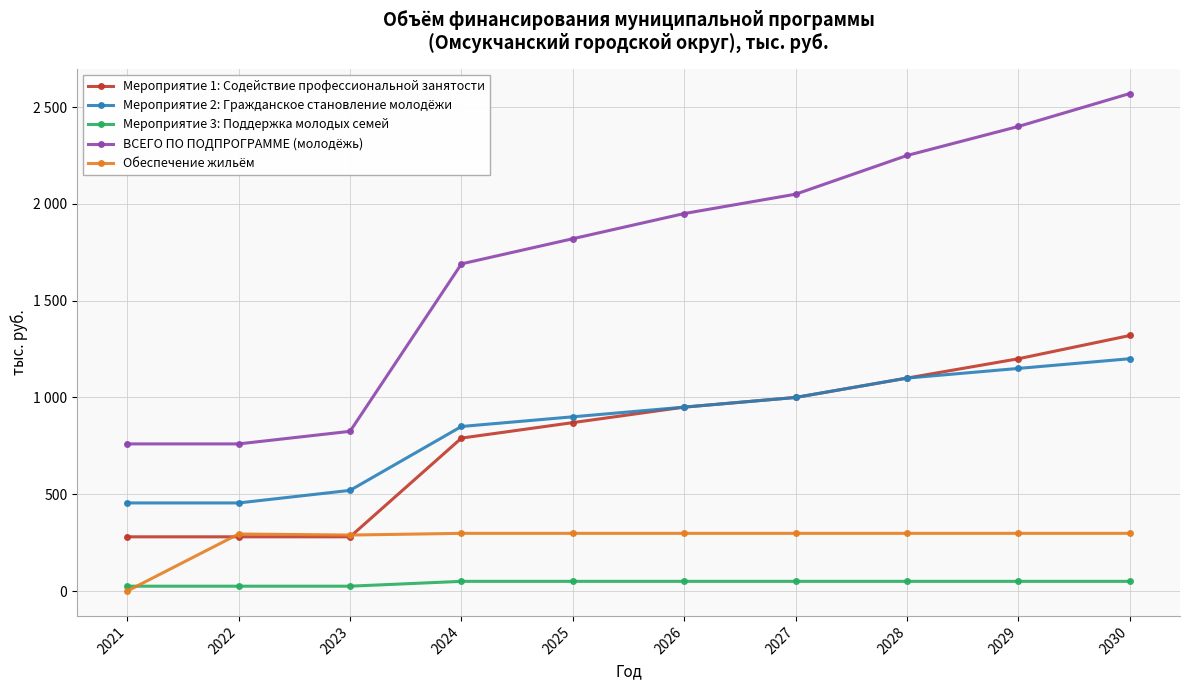

What is the difference between the Мероприятие 1: Содействие профессиональной занятости values at 2023 and 2030?

1040.0